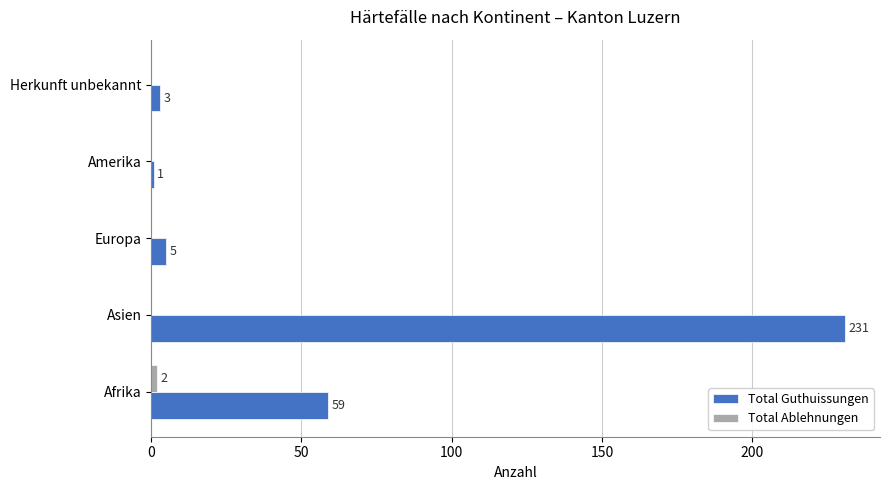

Which series changed the most between Asien and Amerika?

Total Guthuissungen